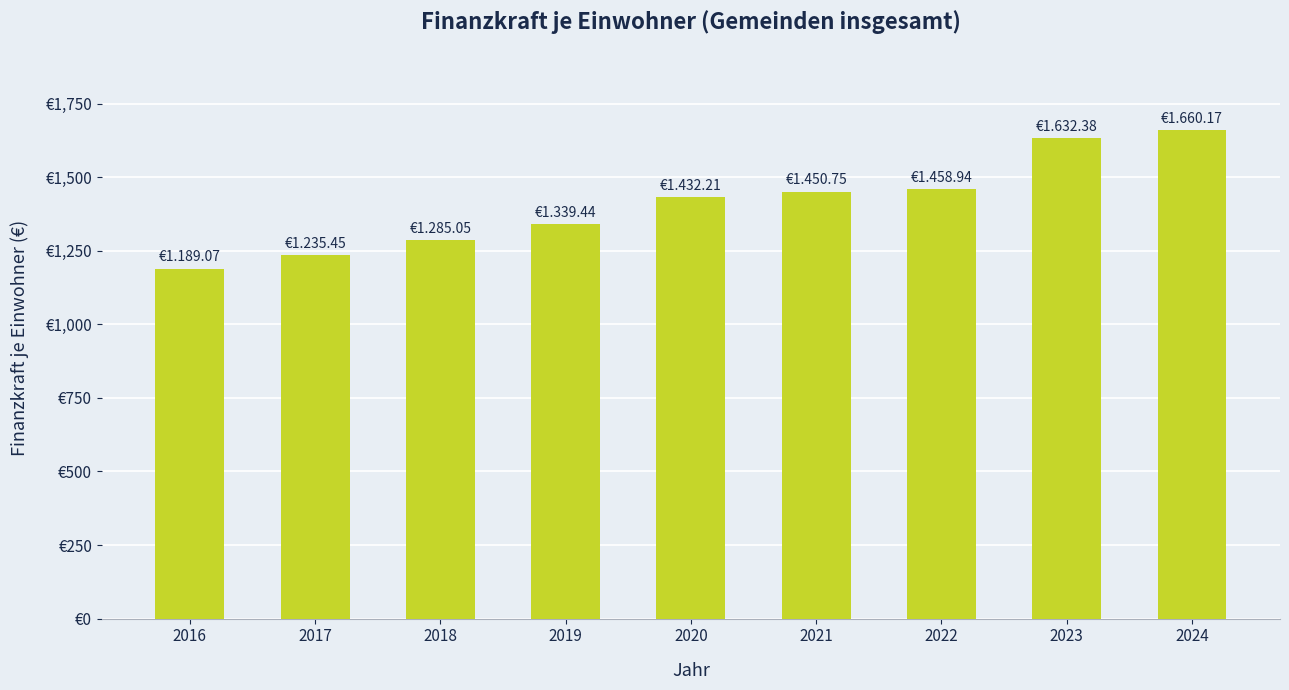

Does the chart contain any negative values?

No